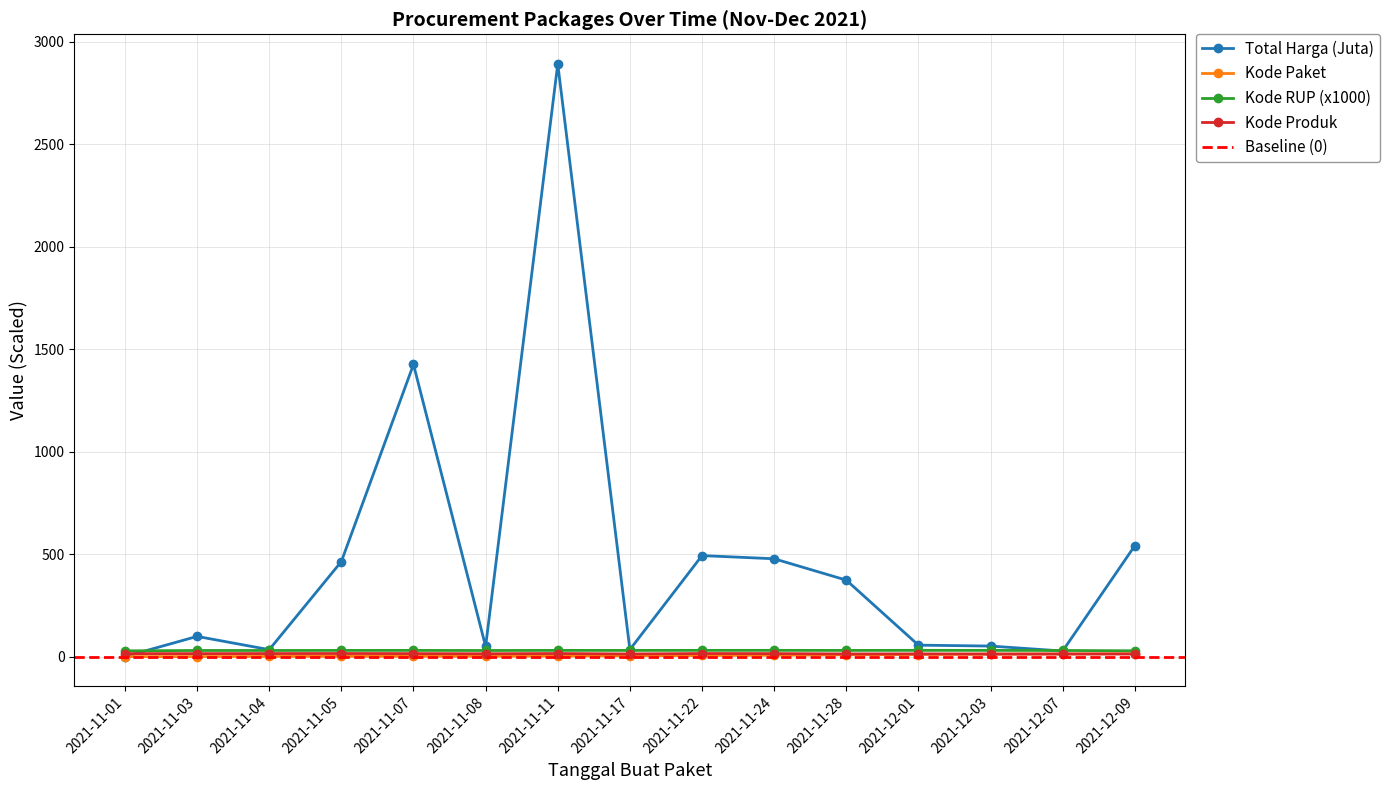

At which category is the sum across all series the highest?

2021-11-11